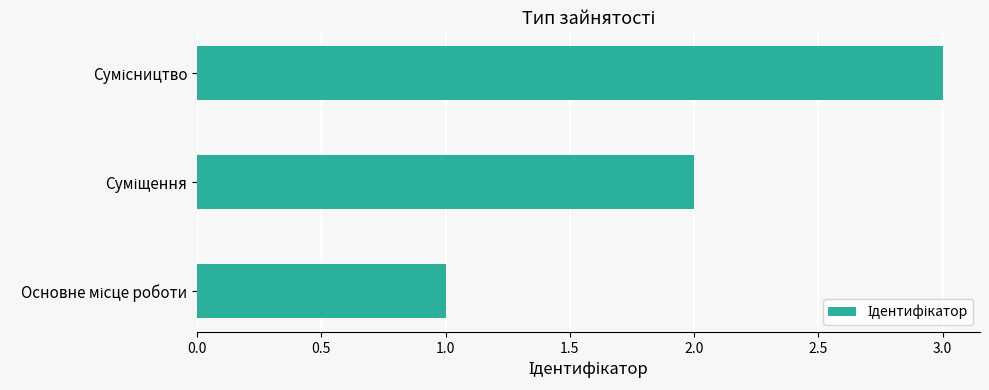

What is the sum of all values?

6